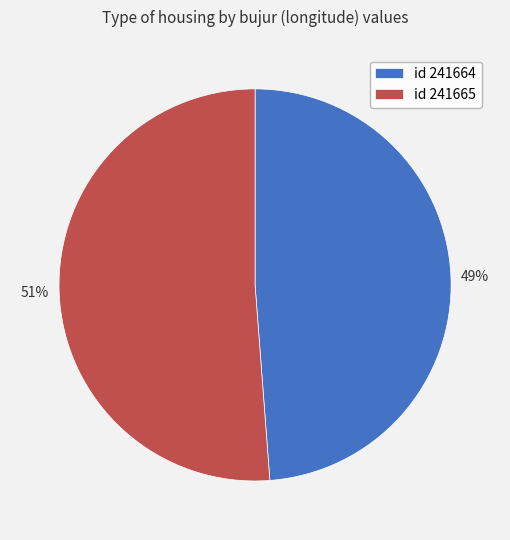

How many segments does this pie chart have?

2